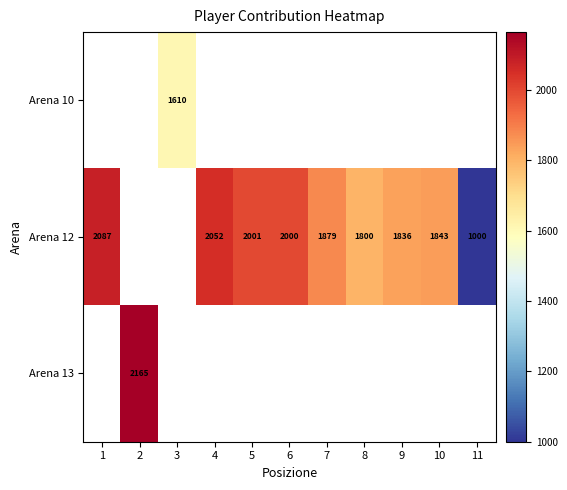

The Arena 12 series shows 1482 at 11. True or false?

False